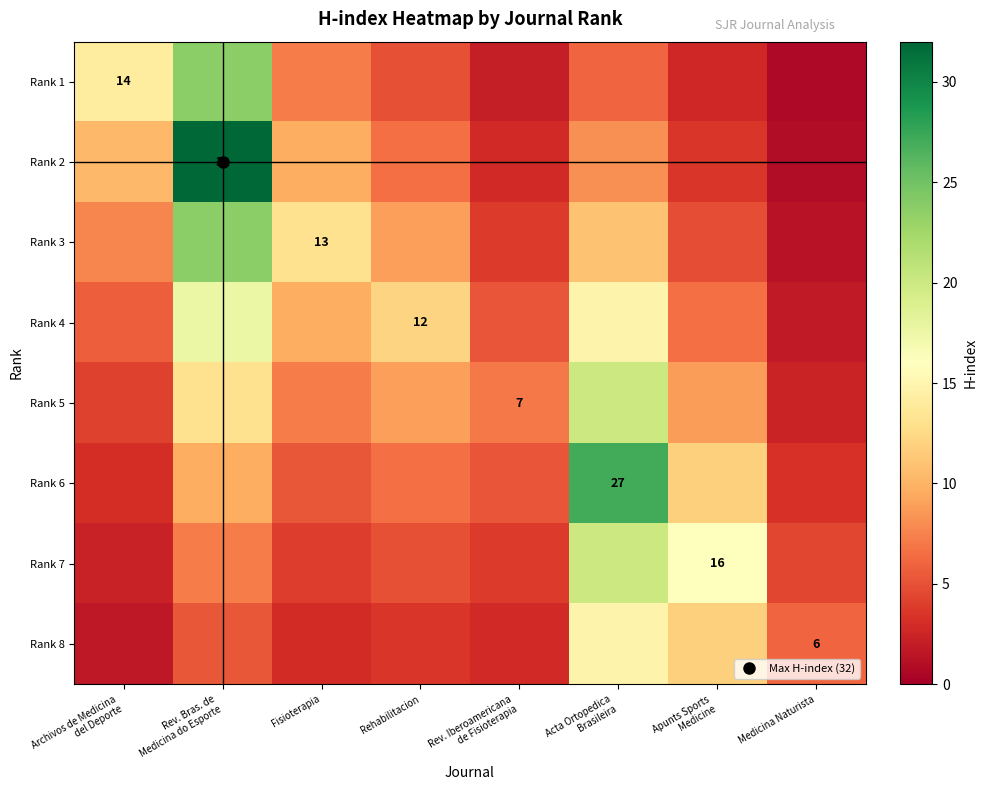

What is the difference between the maximum and minimum values in the Rank 5 series?

17.6